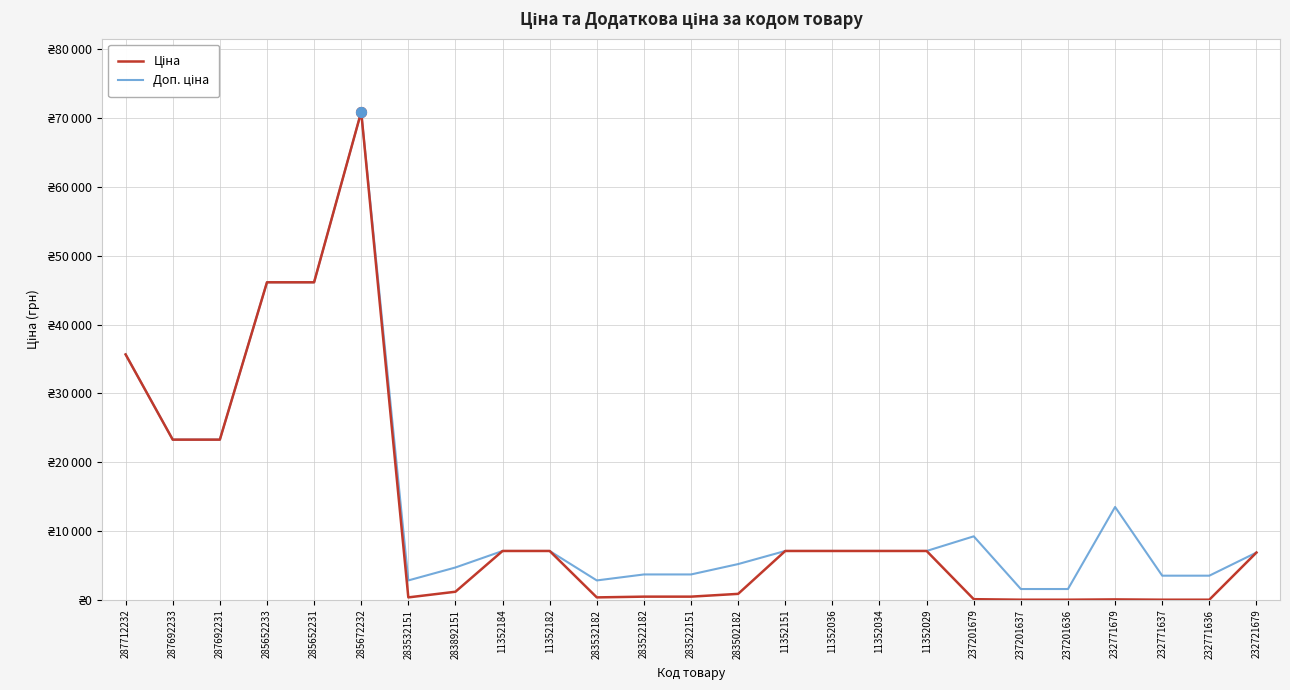

At how many categories does at least one series exceed 8441?

8